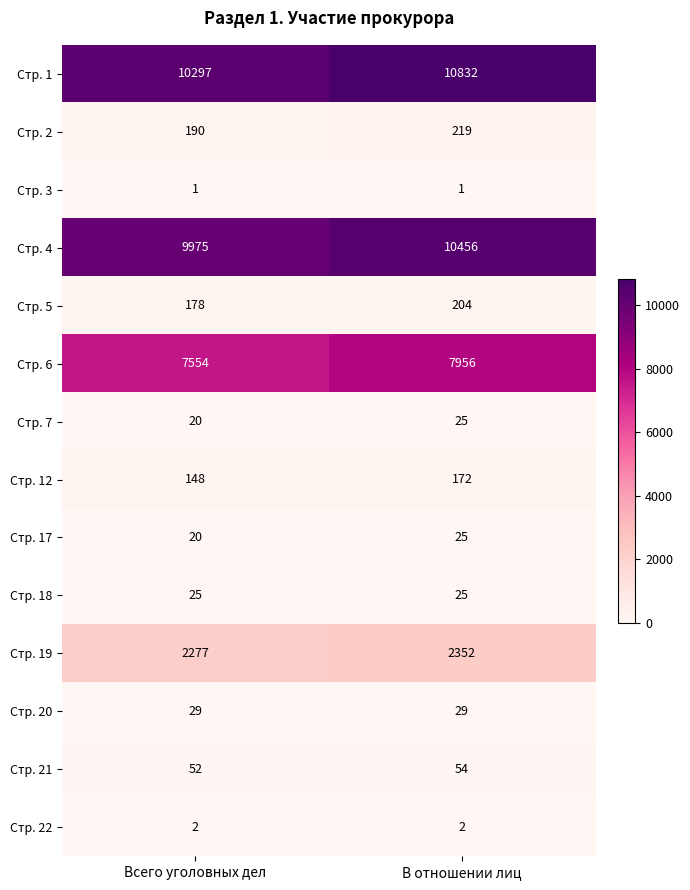

Between Всего уголовных дел and В отношении лиц, which series saw the biggest shift?

Стр. 1